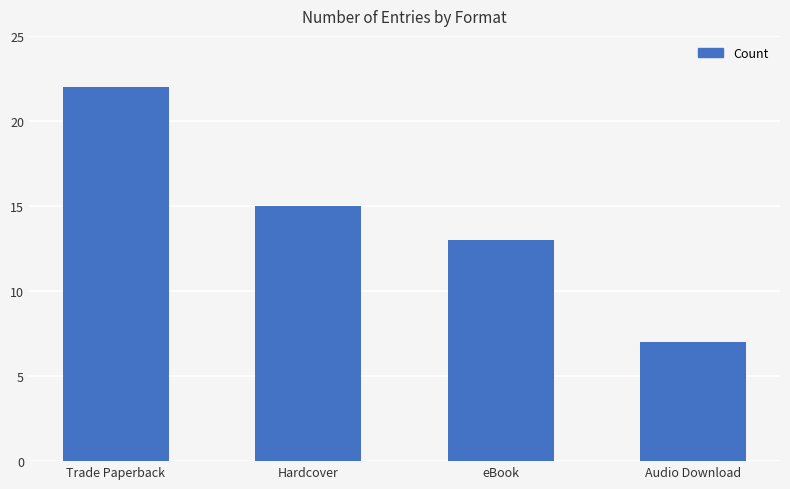

Reading left to right, transcribe all the data shown in this chart.

Trade Paperback=22	Hardcover=15	eBook=13	Audio Download=7